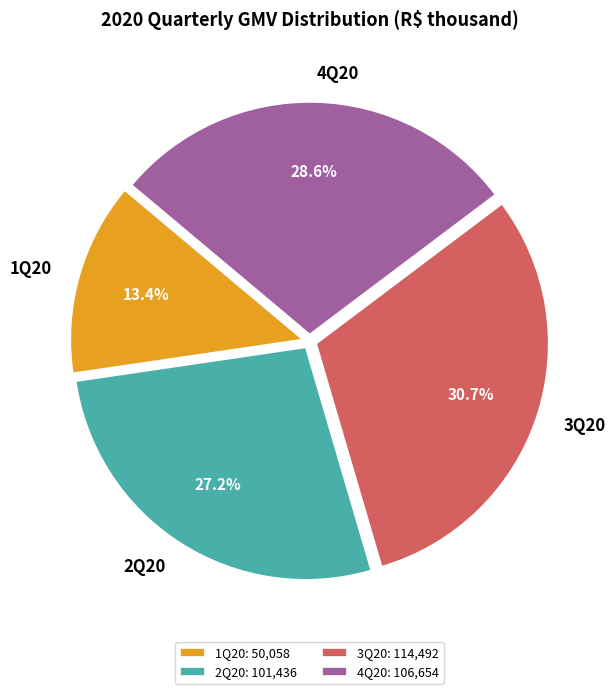

What is the ratio of the value at 3Q20 to the value at 1Q20?

2.3